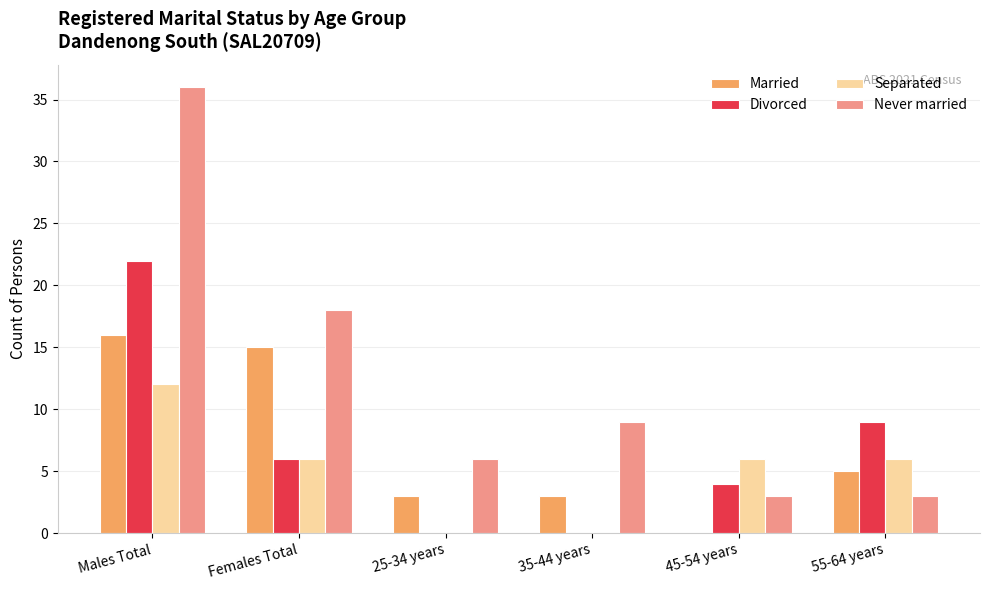

At which label does Married first exceed 5?

Males Total